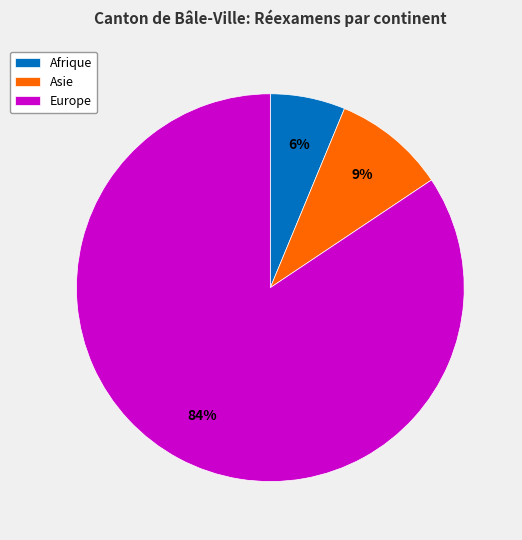

To the nearest percent, what percentage of the pie is Asie?

9%